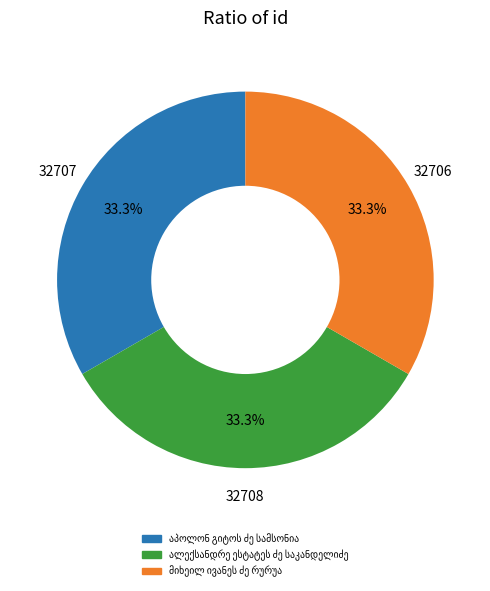

Is there any slice that represents more than half of the pie?

No